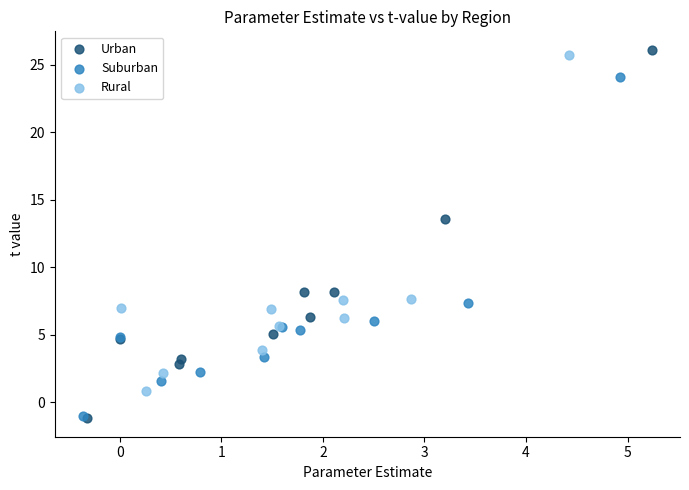

Which series has the widest spread of Y values?

Urban